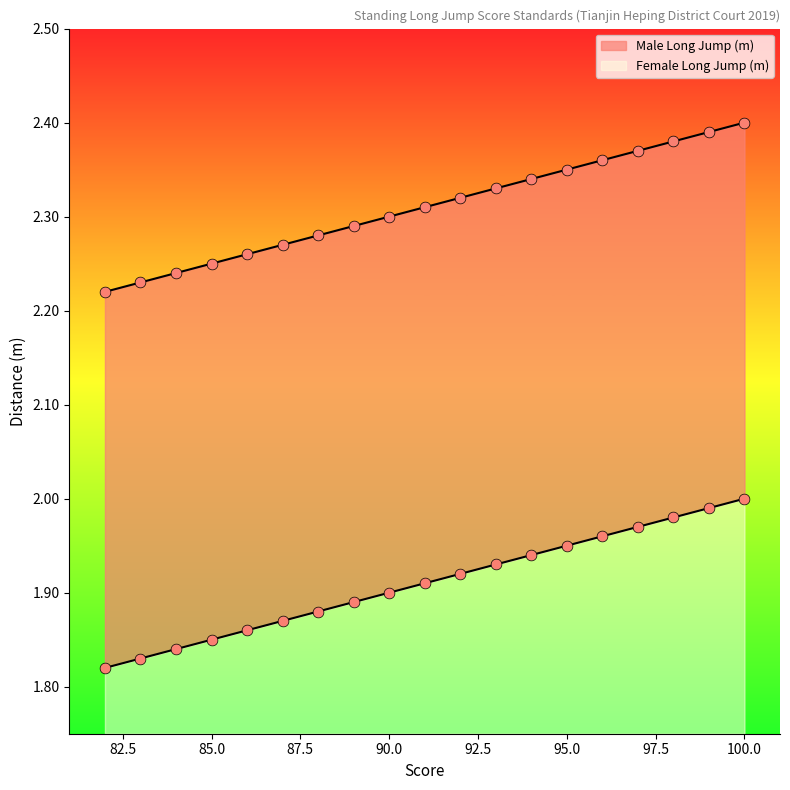

What is the total value across all series at 90?

4.2